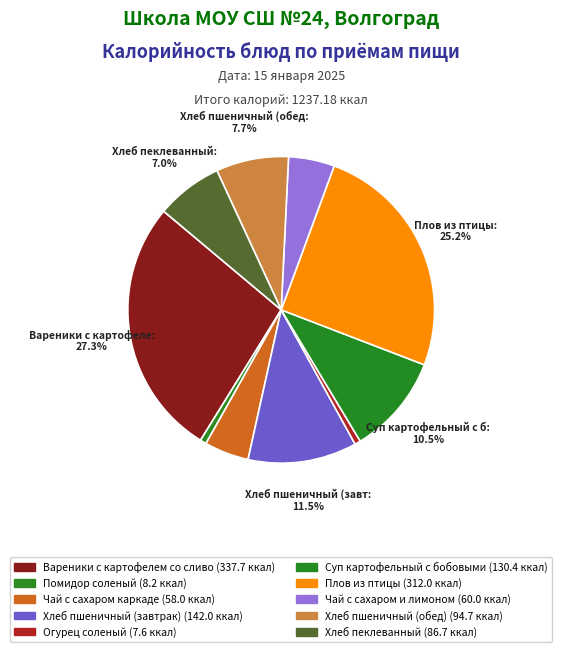

How many segments does this pie chart have?

10